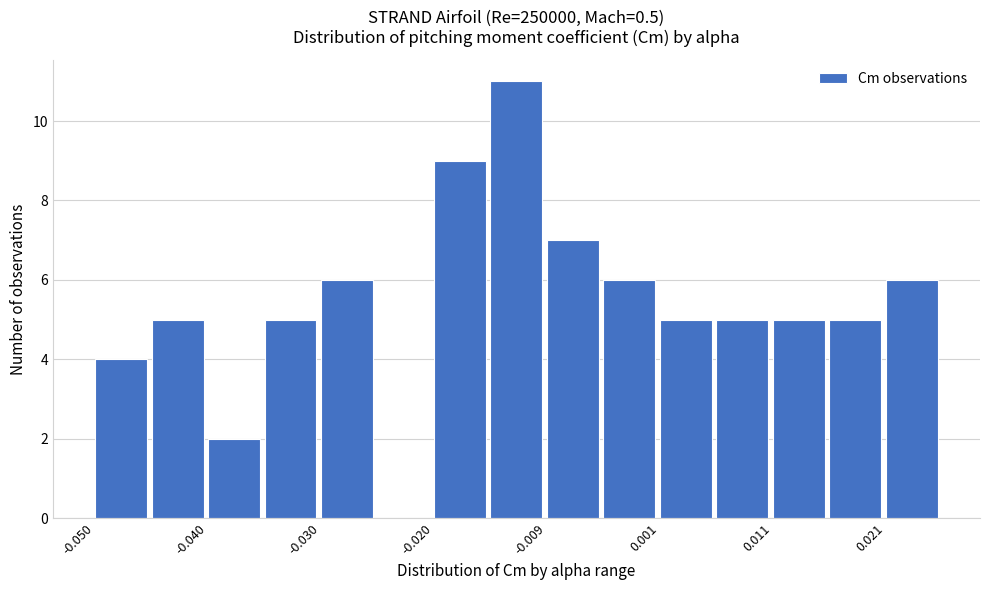

Read against the x-axis, roughly where is the centre of the tallest bar?

-0.012